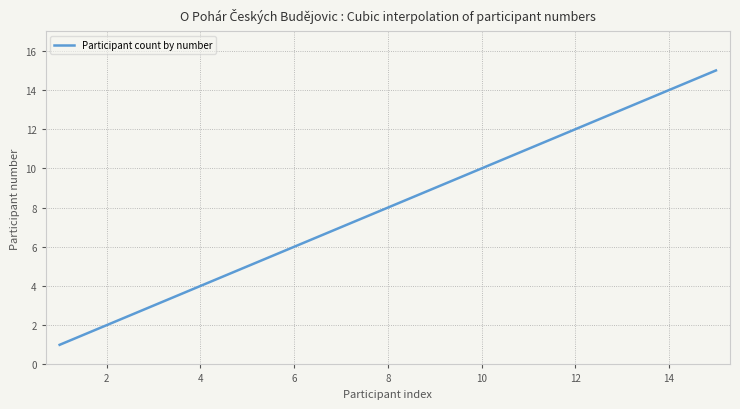

What is the smallest value displayed?

1.0